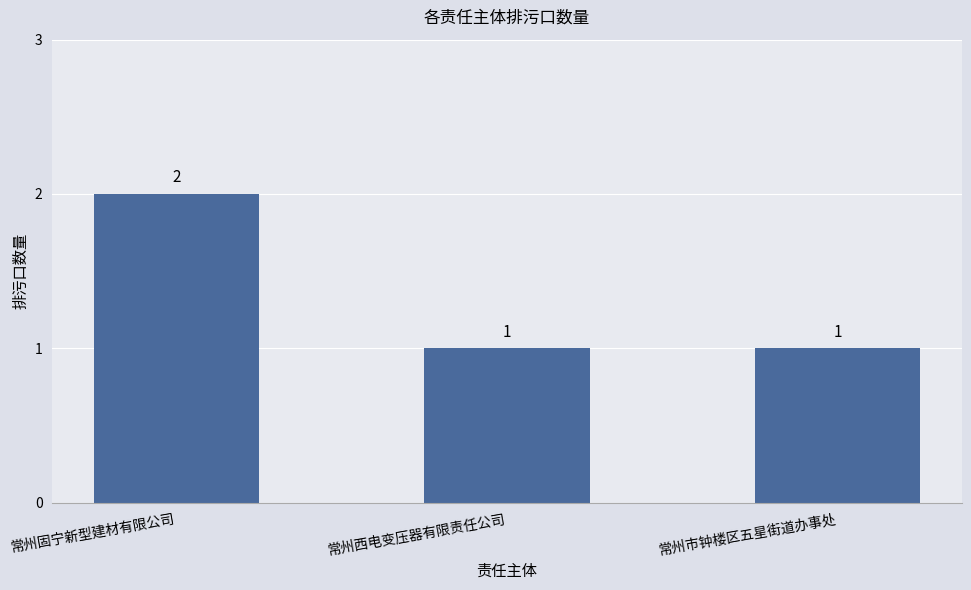

What is the sum of all values?

4